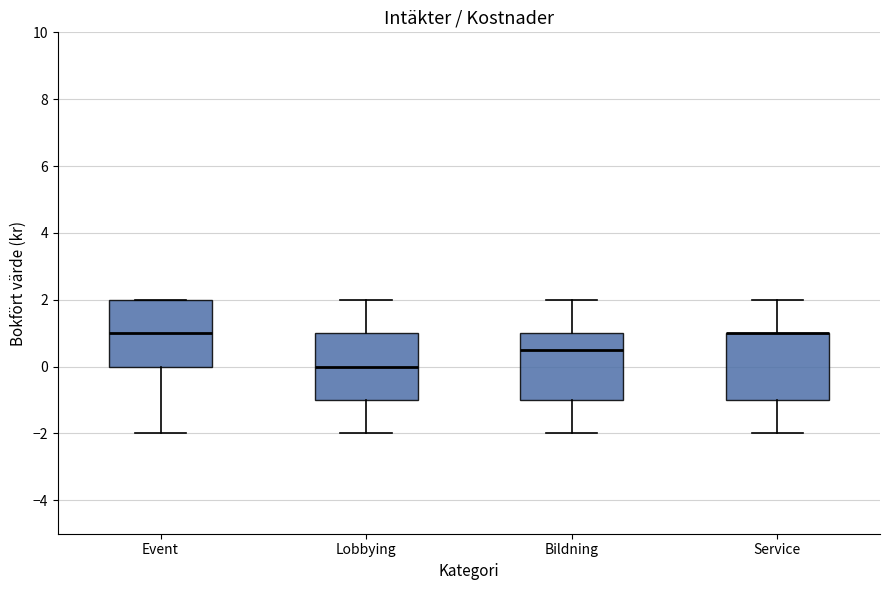

Reading left to right, transcribe this box plot: for each box, give where its median line is, the range the box spans, and where its two whiskers end, as read against the y-axis. The values are not printed on the chart, so give them approximately, as read against the axis.

Event: median 1.0, box 0.0 to 2.0, whiskers -2.0 to 2.0
Lobbying: median 0.0, box -1.0 to 1.0, whiskers -2.0 to 2.0
Bildning: median 0.6, box -1.0 to 1.0, whiskers -2.0 to 2.0
Service: median 1.0 (drawn on the box's upper edge), box -1.0 to 1.0, whiskers -2.0 to 2.0